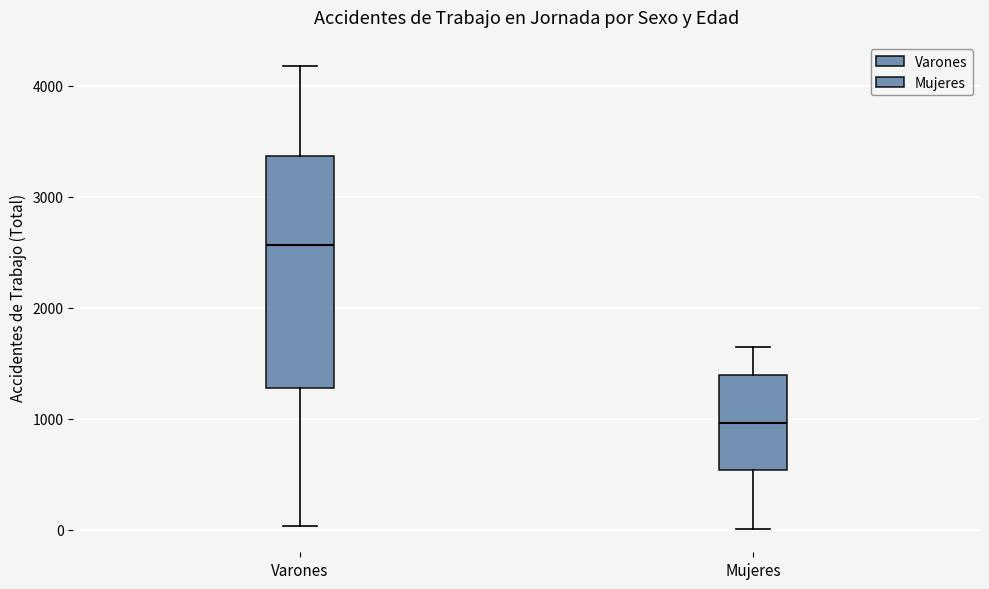

Reading left to right, transcribe this box plot: for each box, give where its median line is, the range the box spans, and where its two whiskers end, as read against the y-axis. The values are not printed on the chart, so give them approximately, as read against the axis.

Varones: median 2600, box 1300 to 3400, whiskers 0 to 4200
Mujeres: median 1000, box 500 to 1400, whiskers 0 to 1600